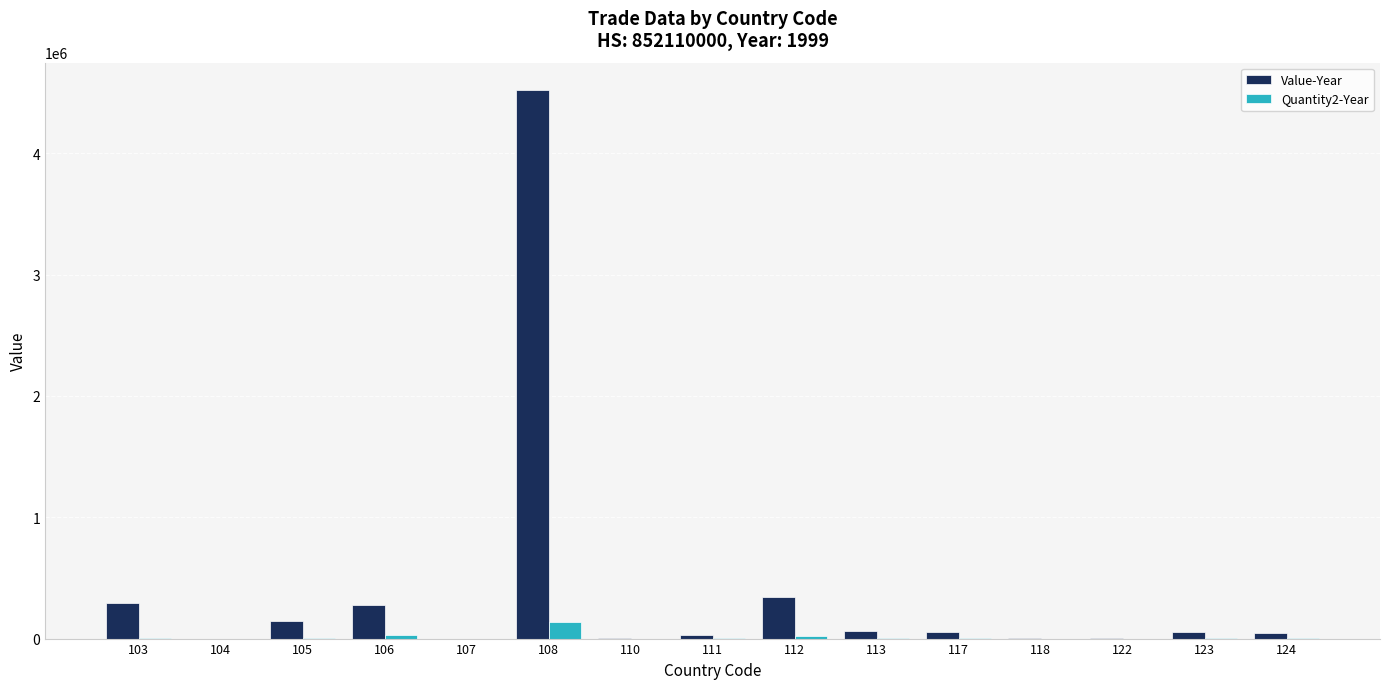

What is the highest value of the Value-Year series?

4520387